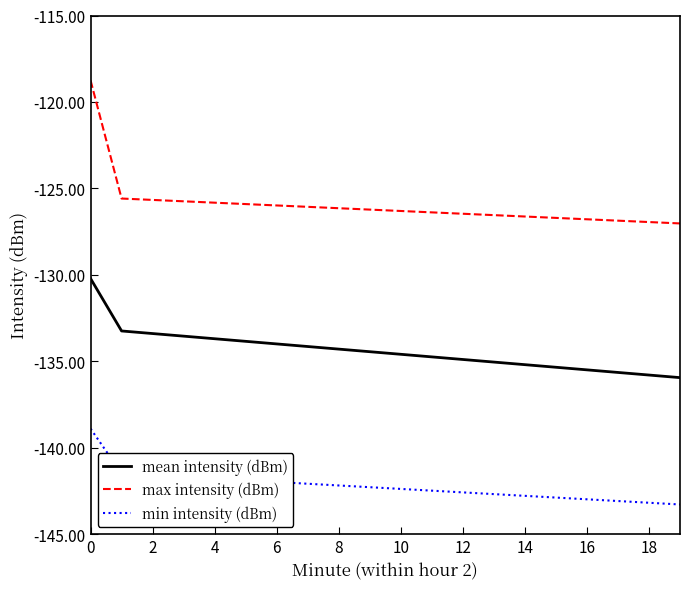

Rank the series by their maximum value, from lowest to highest.

min intensity (dBm), mean intensity (dBm), max intensity (dBm)